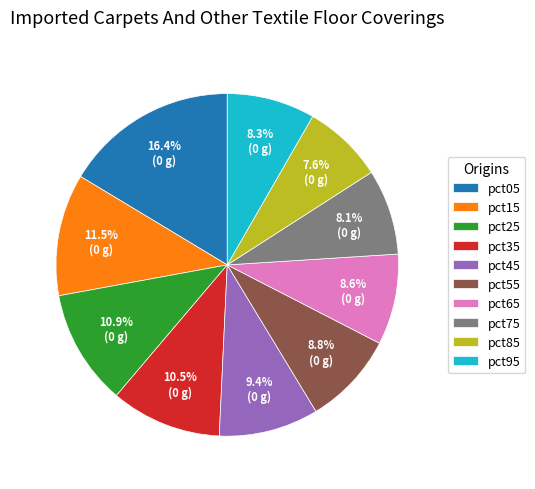

How many slices are in this pie chart?

10